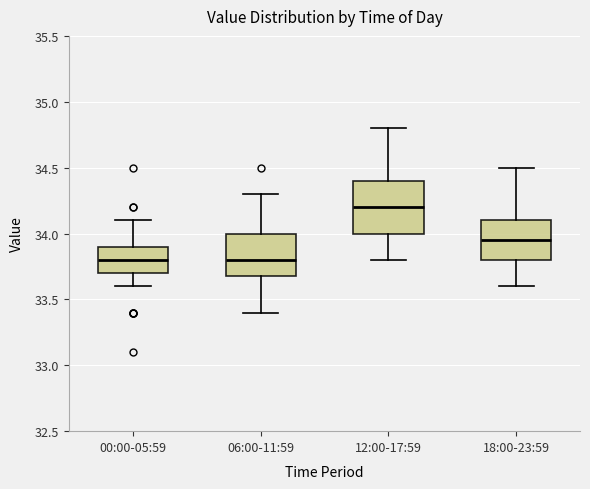

Where does the upper whisker of the box for 00:00-05:59 end on the y-axis? The values are not printed on the chart, so give them approximately, as read against the axis.

34.10